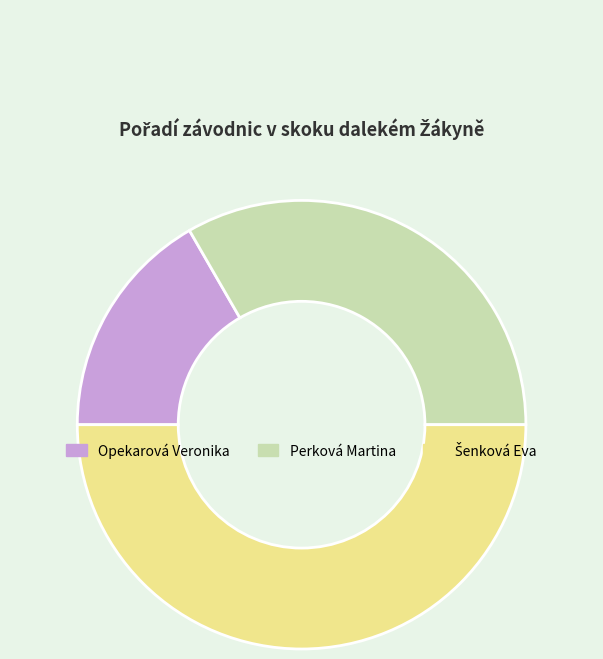

The Opekarová Veronika slice represents 27% of the pie. True or false?

False